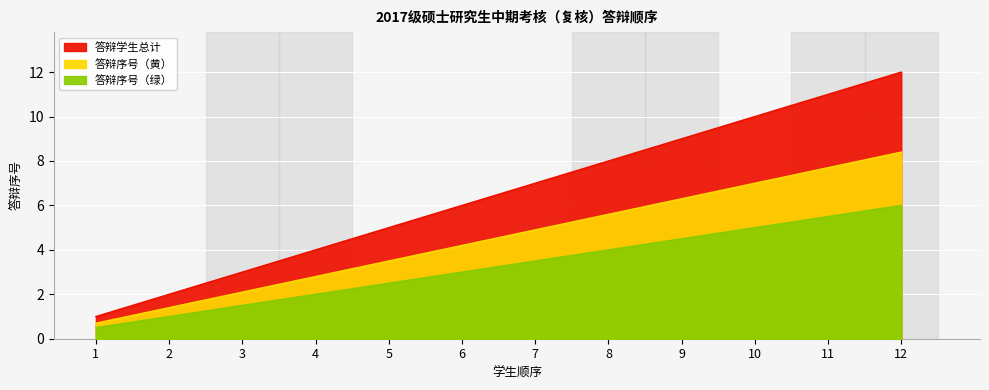

How many values exceed 7?

5